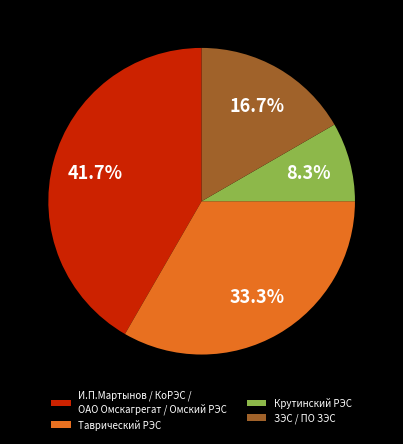

Between И.П.Мартынов / КоРЭС / ОАО Омскагрегат / Омский РЭС and Таврический РЭС, which is larger?

И.П.Мартынов / КоРЭС / ОАО Омскагрегат / Омский РЭС